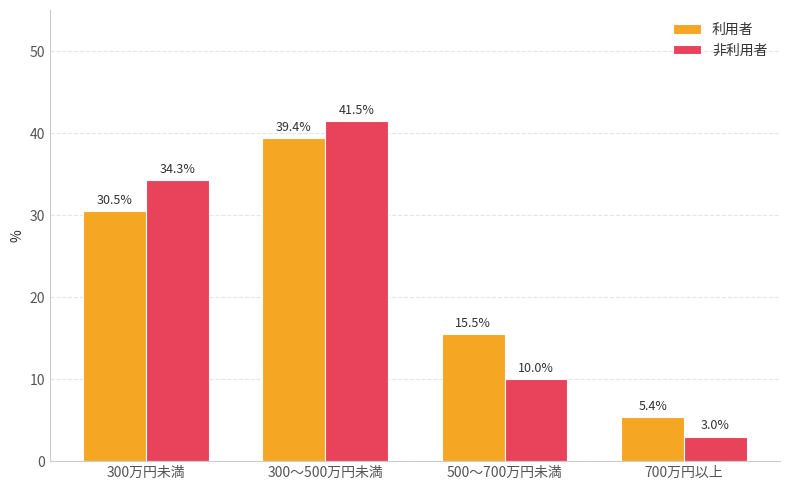

The value of 利用者 at 300万円未満 is 30.5. True or false?

True